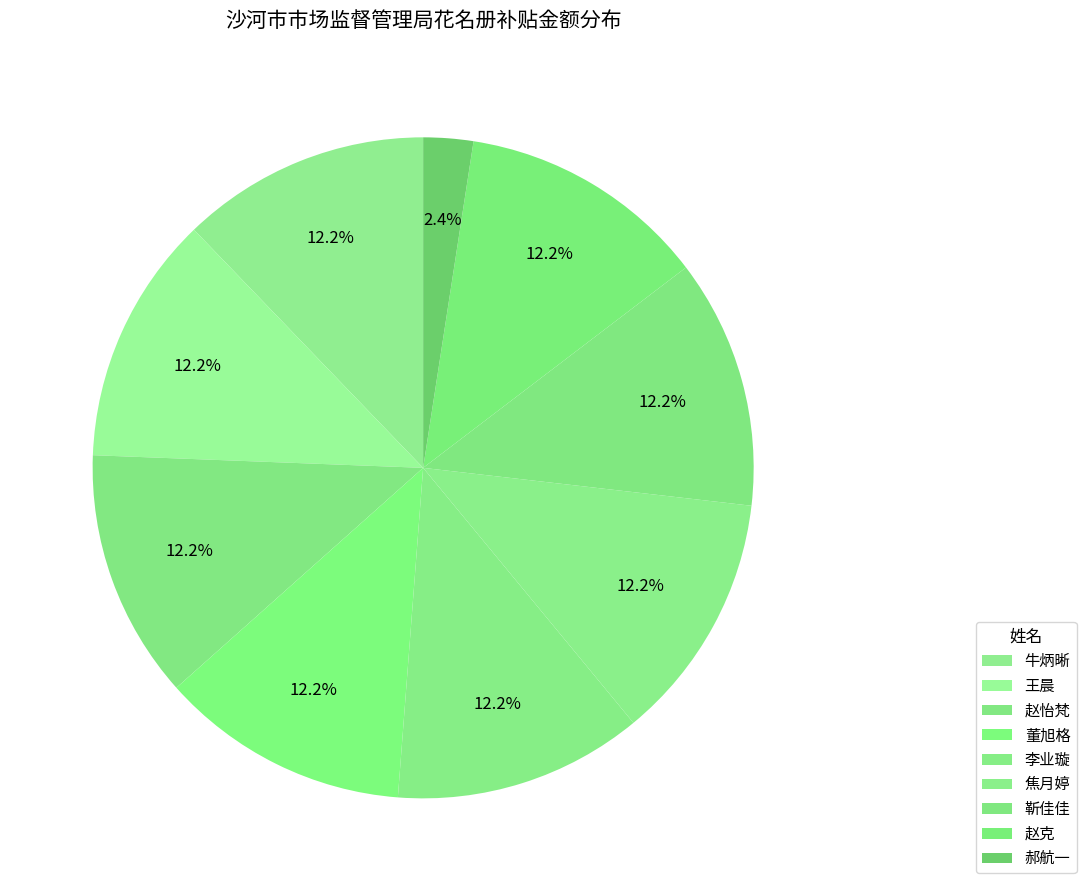

Count the number of slices in the pie.

9